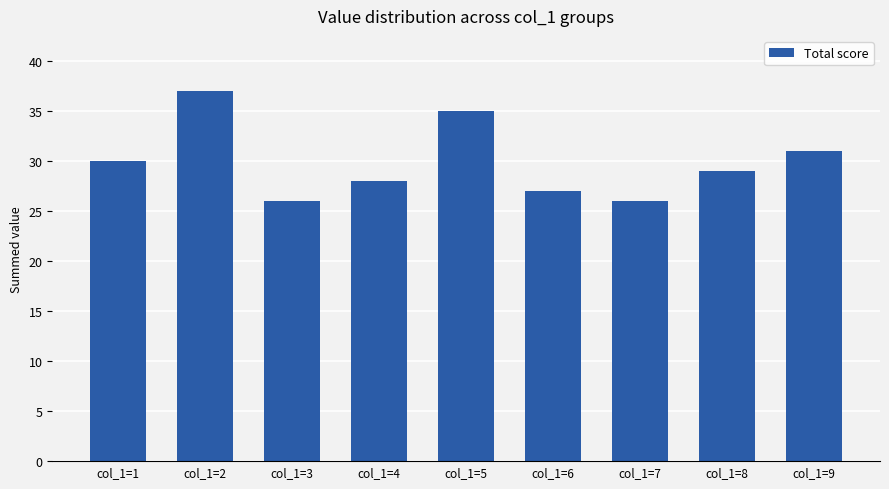

At which category does the chart reach its peak across all series?

col_1=2